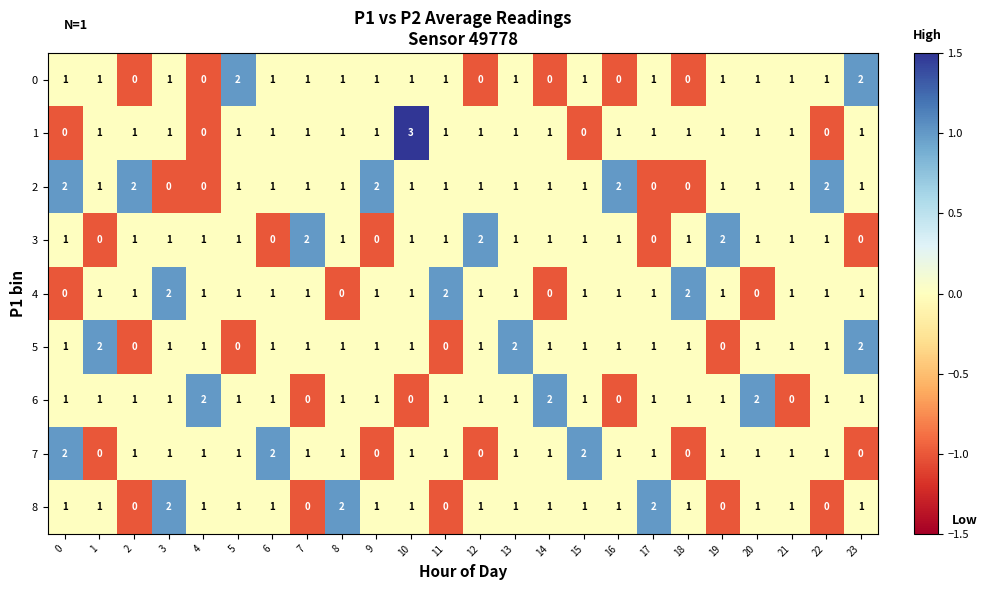

The value of 7 at 21 is 1. True or false?

True